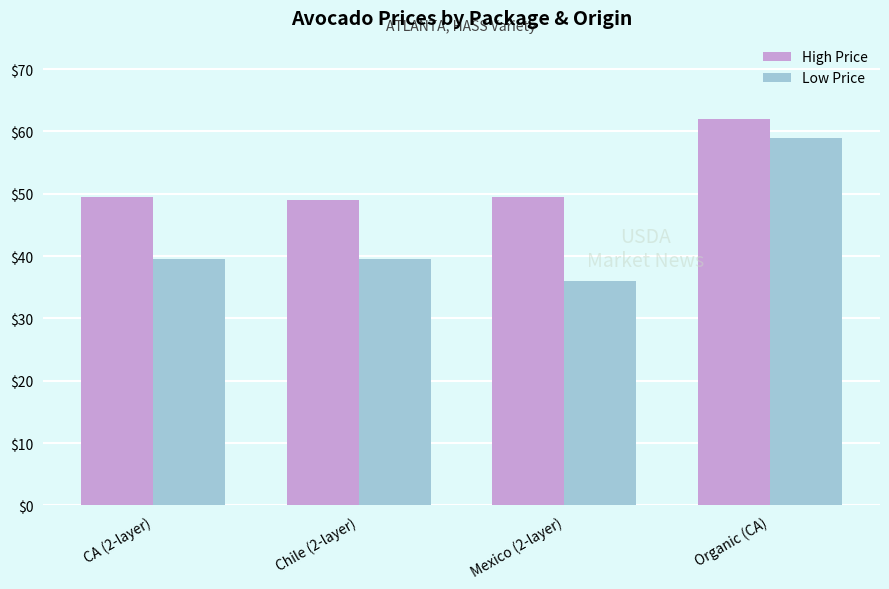

Which series changed the most between Mexico (2-layer) and Organic (CA)?

Low Price